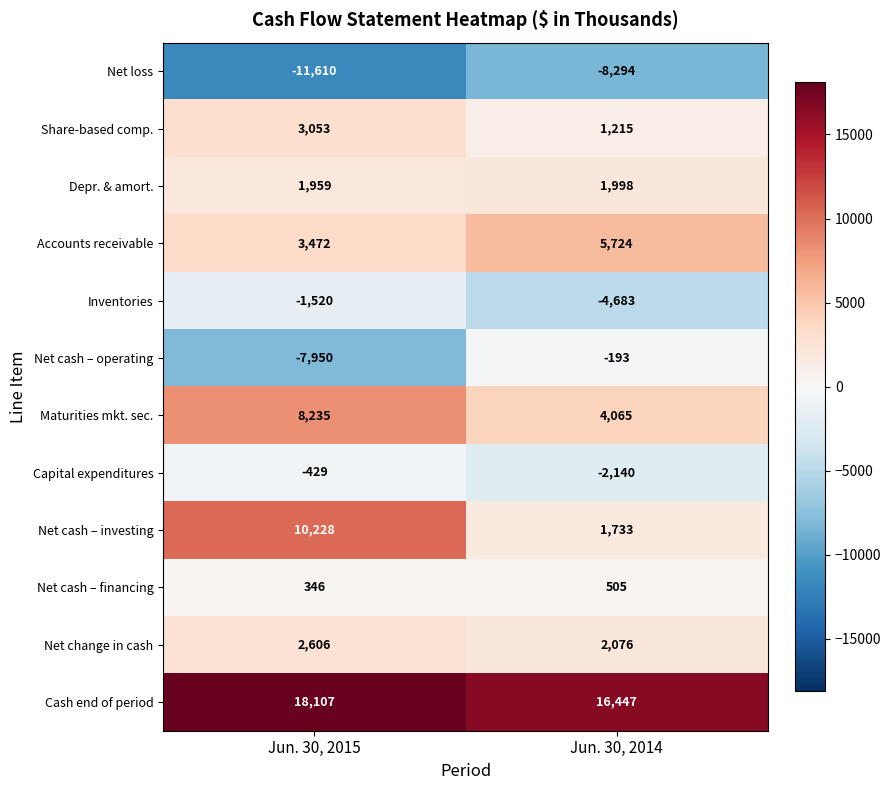

How many values in the Net change in cash series are below 2606?

1